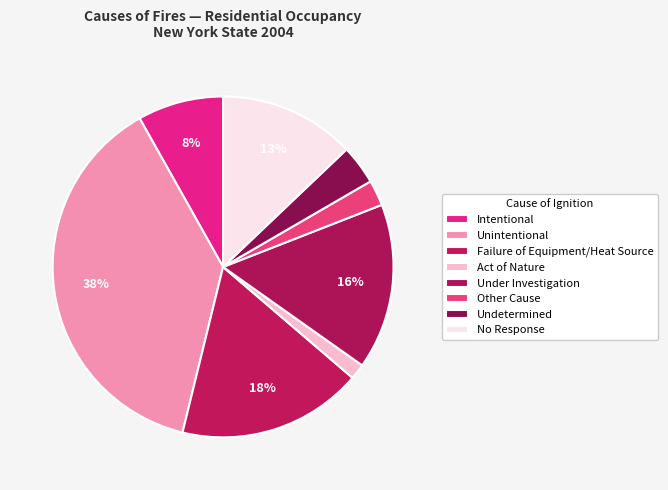

How many slices are in this pie chart?

8